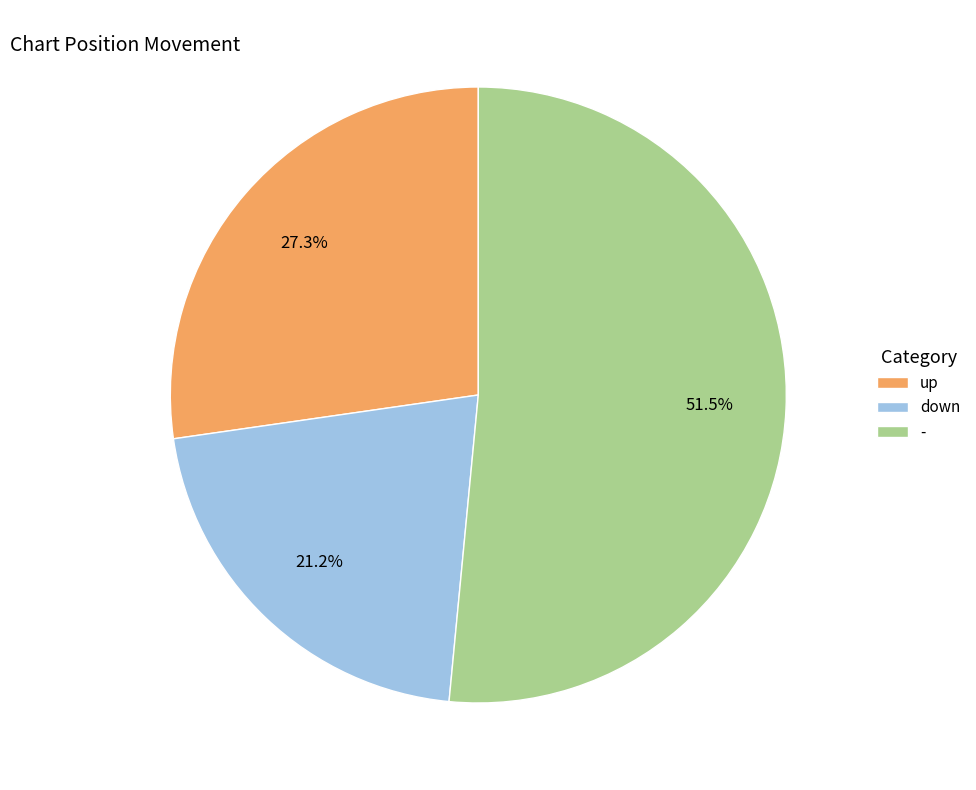

Between up and -, which is larger?

-